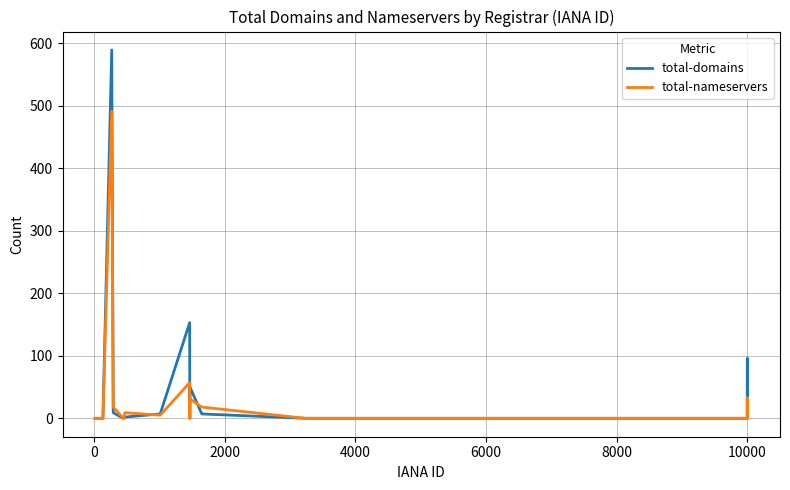

Which series has the widest spread of values?

total-domains